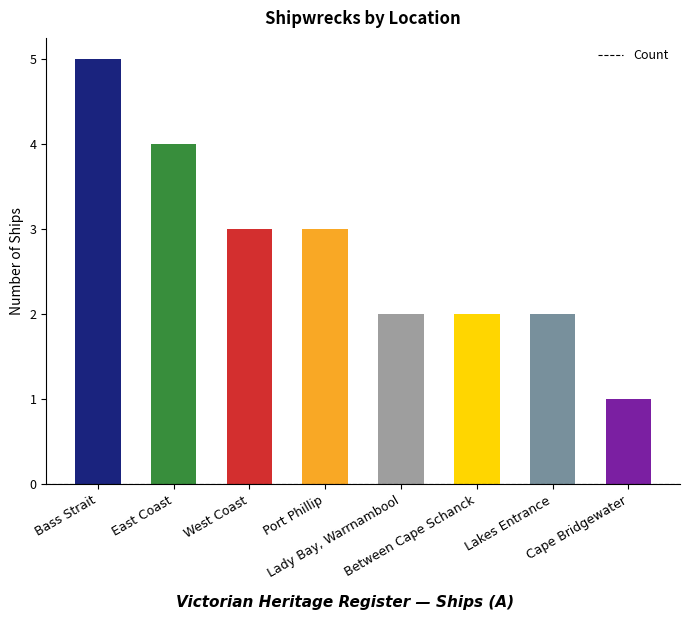

What position from the right is East Coast?

7